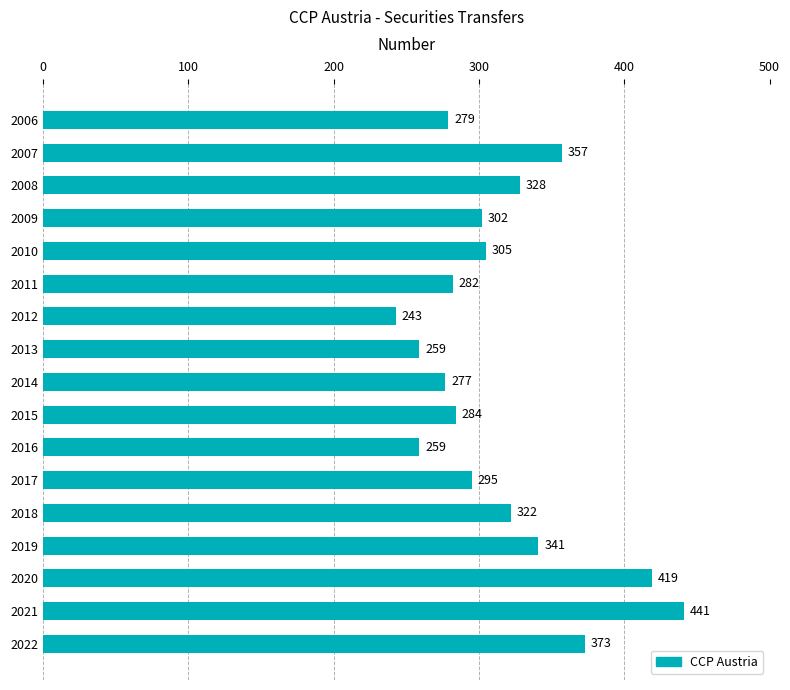

What is the value of the 11th bar from the top?

259